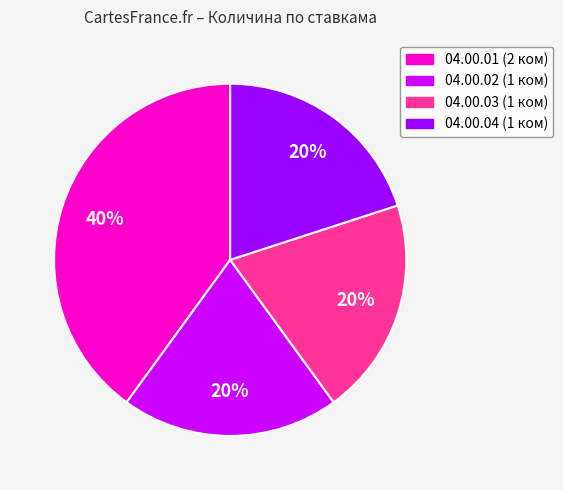

Does any single category account for the majority?

No